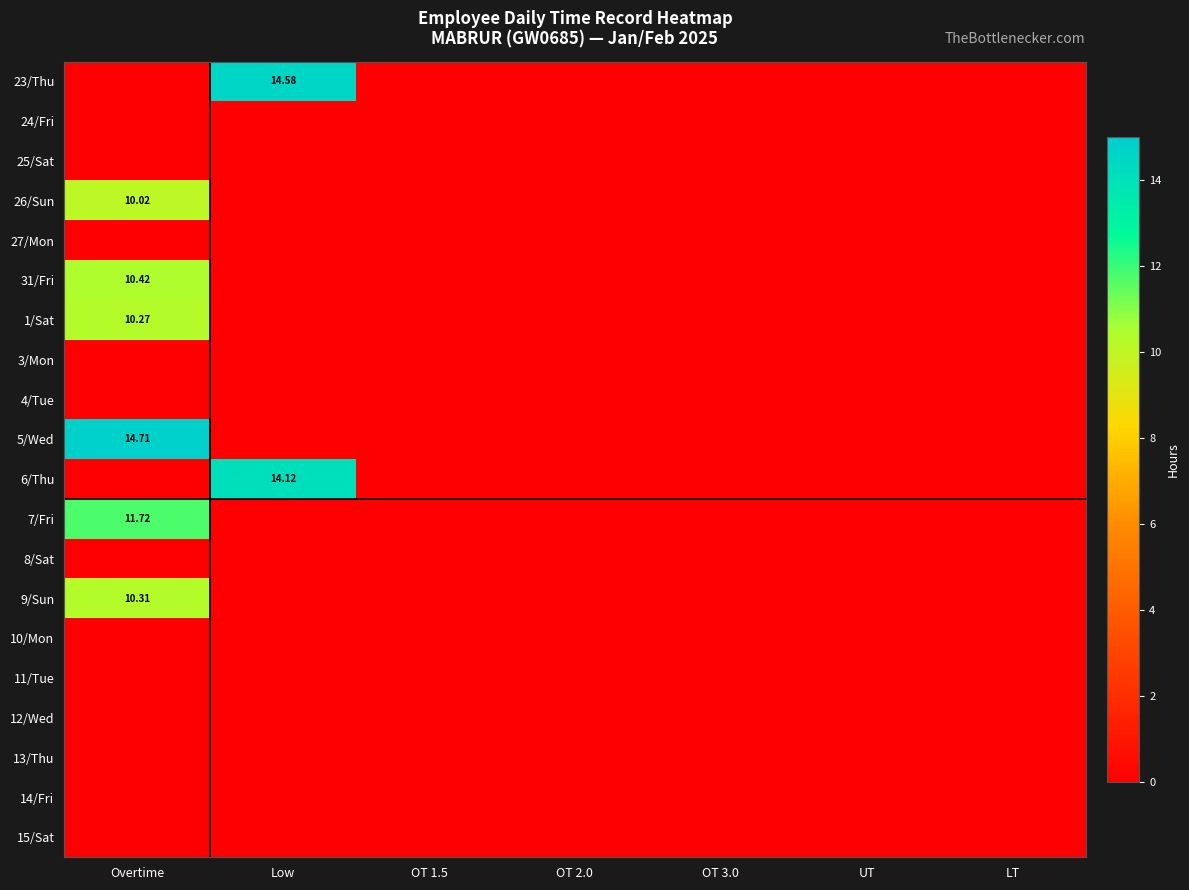

What is the maximum value shown in the chart?

14.7